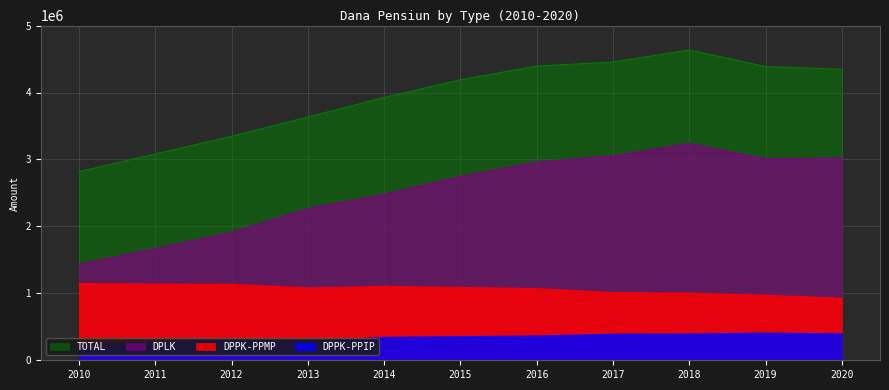

What is the minimum value shown in the chart?

235108